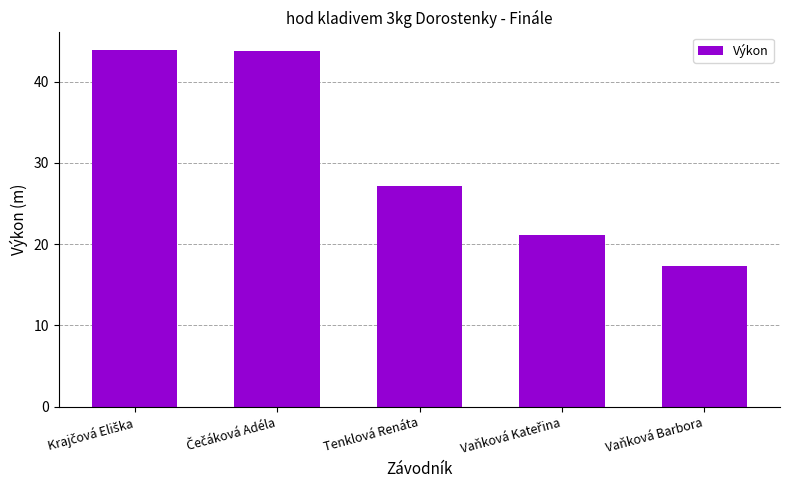

What is the maximum value shown in the chart?

43.9